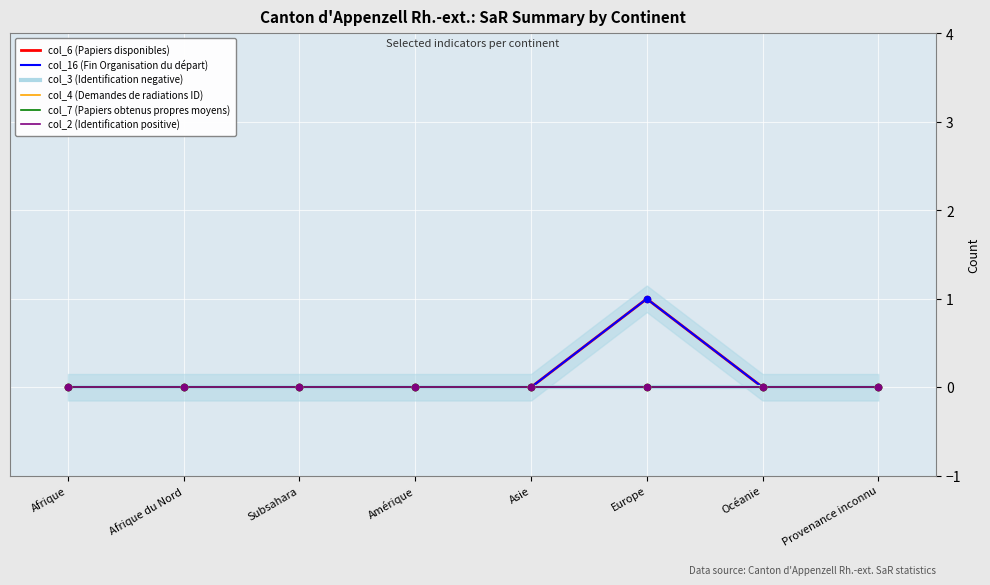

At which category is the sum across all series the highest?

Europe